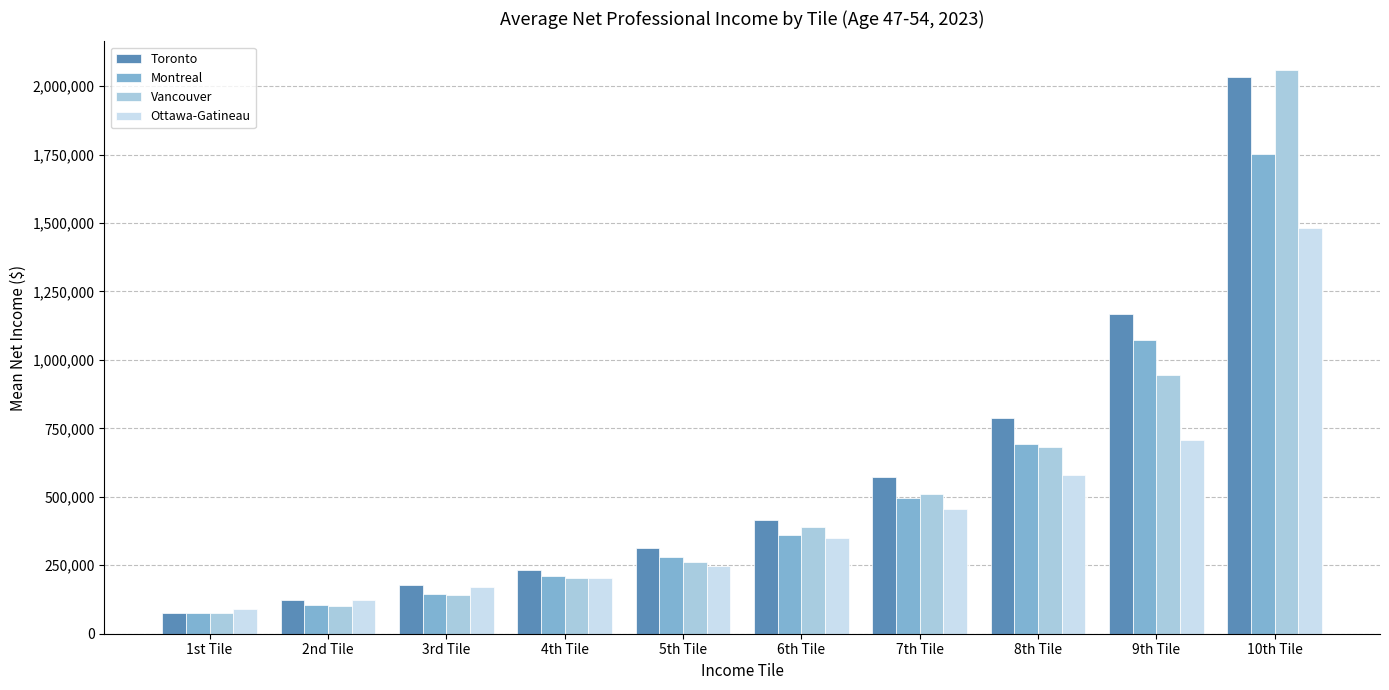

What is the sum of all Vancouver values?

5377525